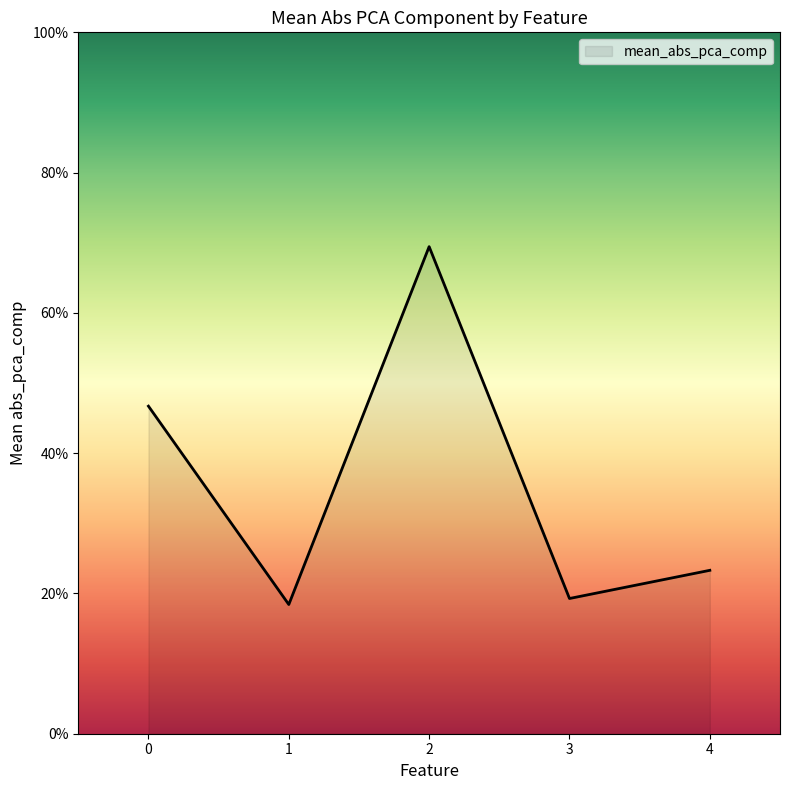

Does the chart display data point markers on the line(s)?

No